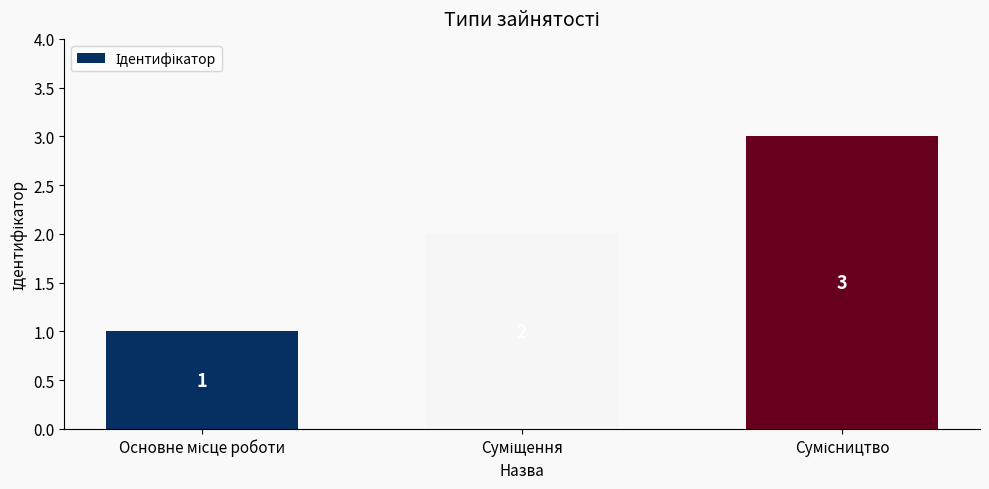

Reading right to left, list all the values displayed in this chart.

3	2	1